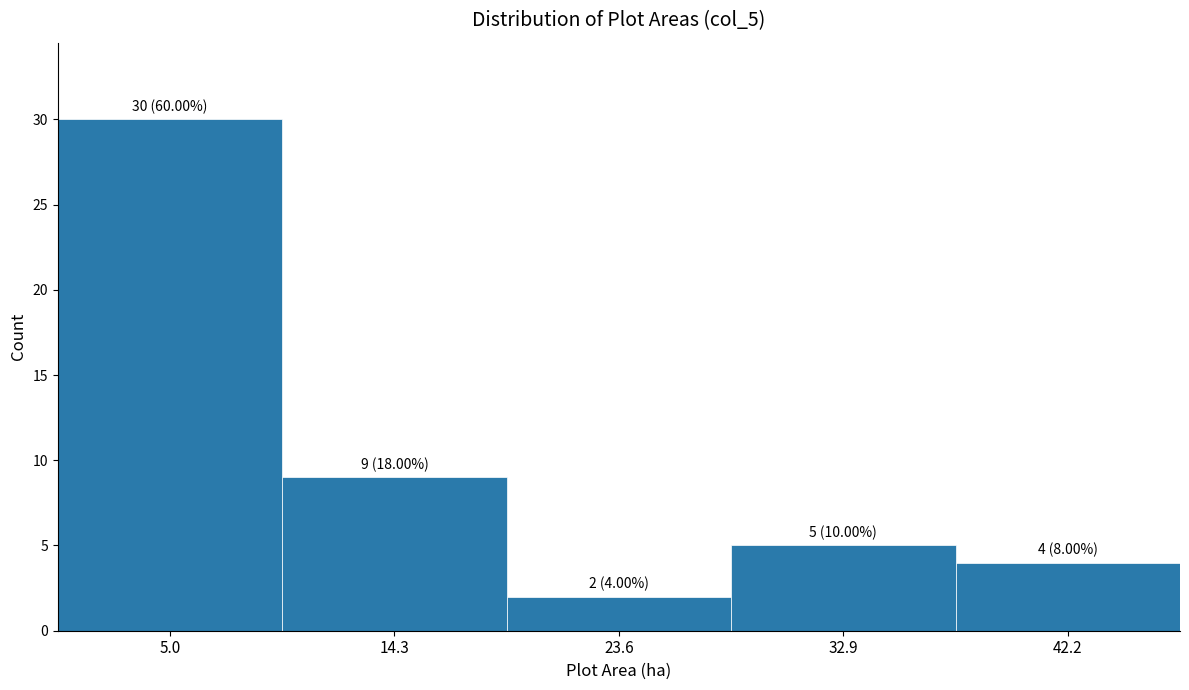

Which range on the x-axis has the tallest bar?

0 to 10